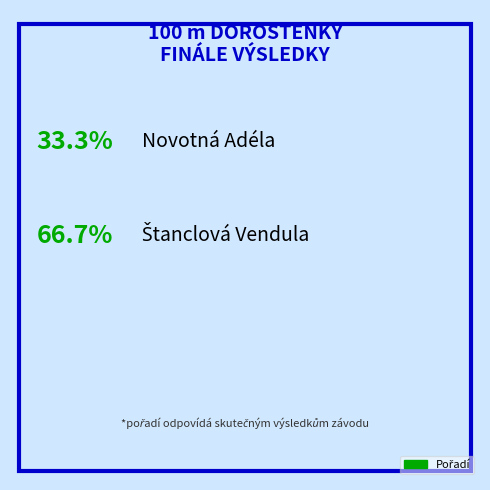

To the nearest percent, what is the combined percentage of Novotná Adéla and Štanclová Vendula?

100%